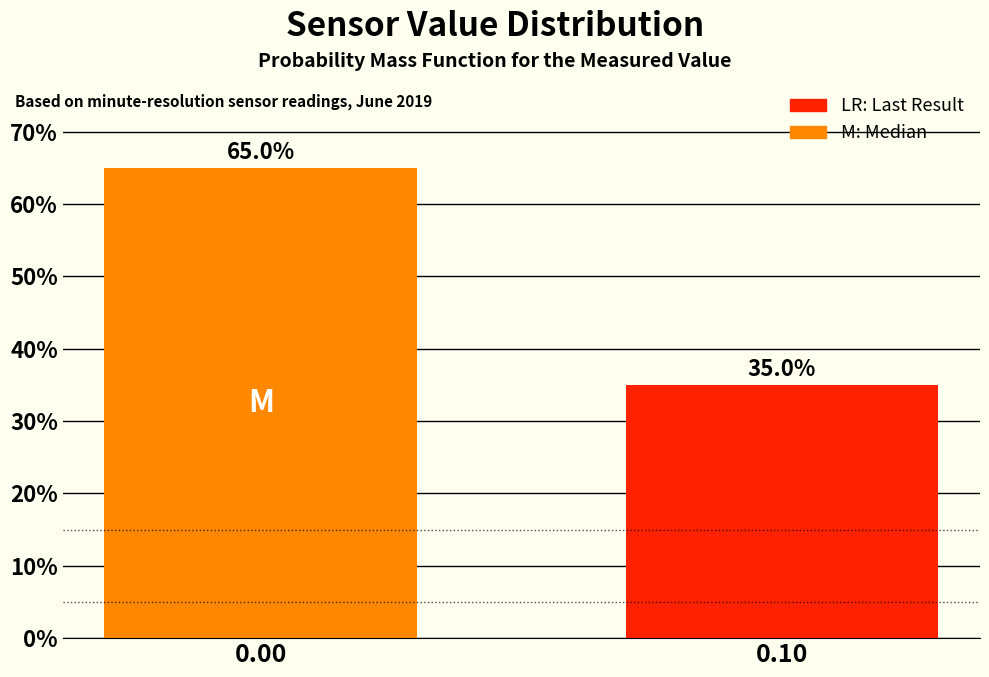

Reading right to left, extract all data points from this chart.

35	65